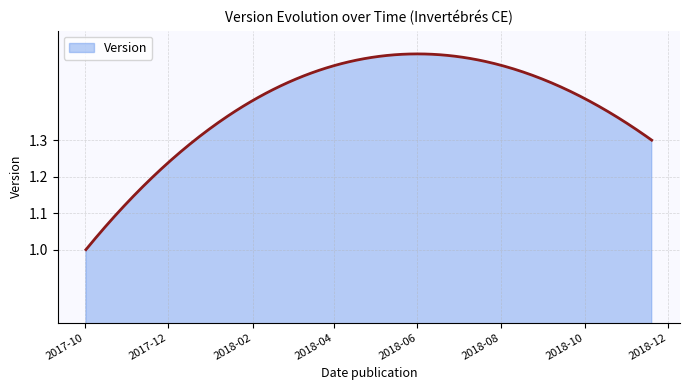

Count the number of categories in the chart.

300